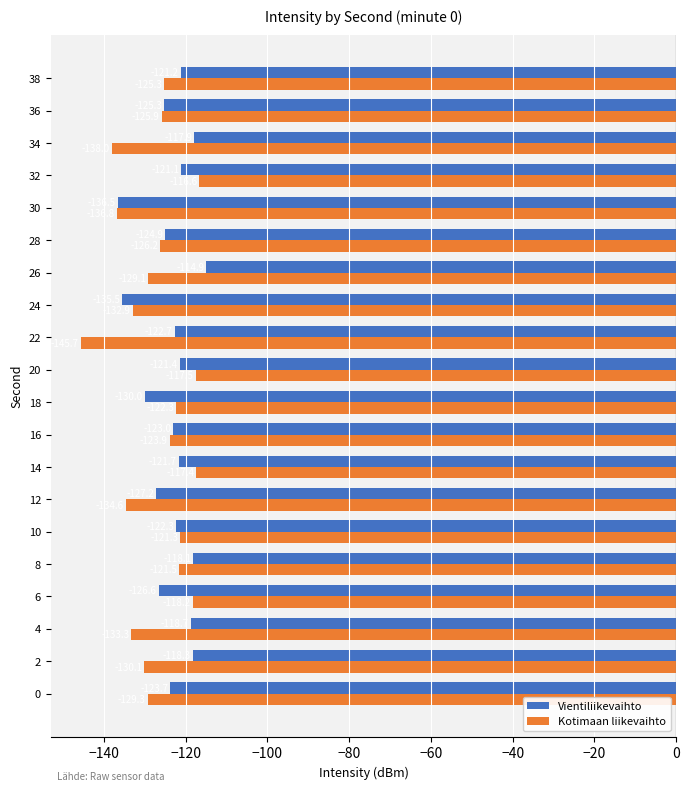

Which series has the largest total across all categories?

Vientiliikevaihto